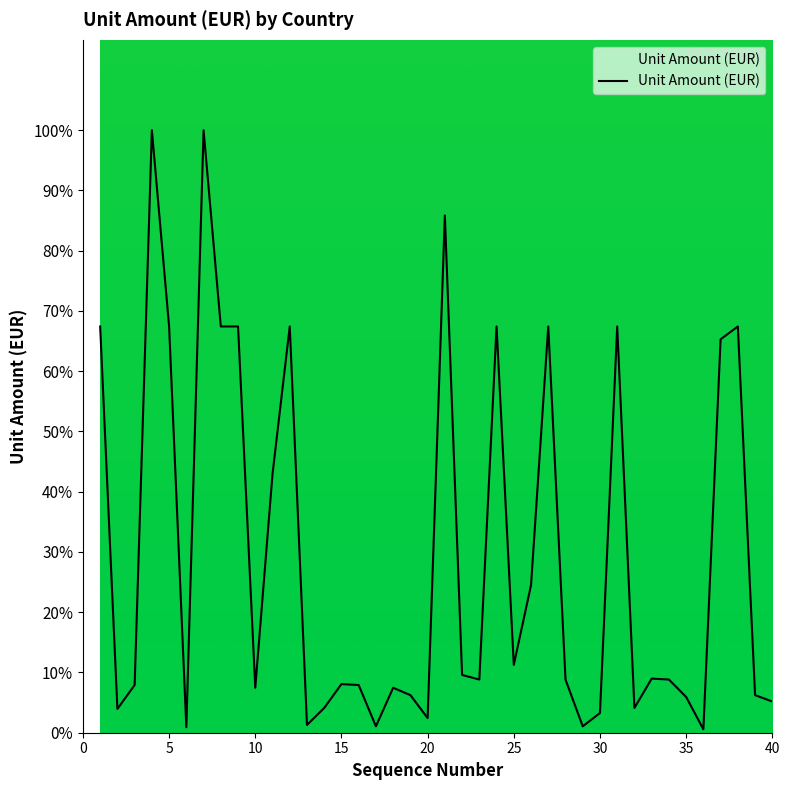

What is the difference between the maximum and minimum values?

99.4